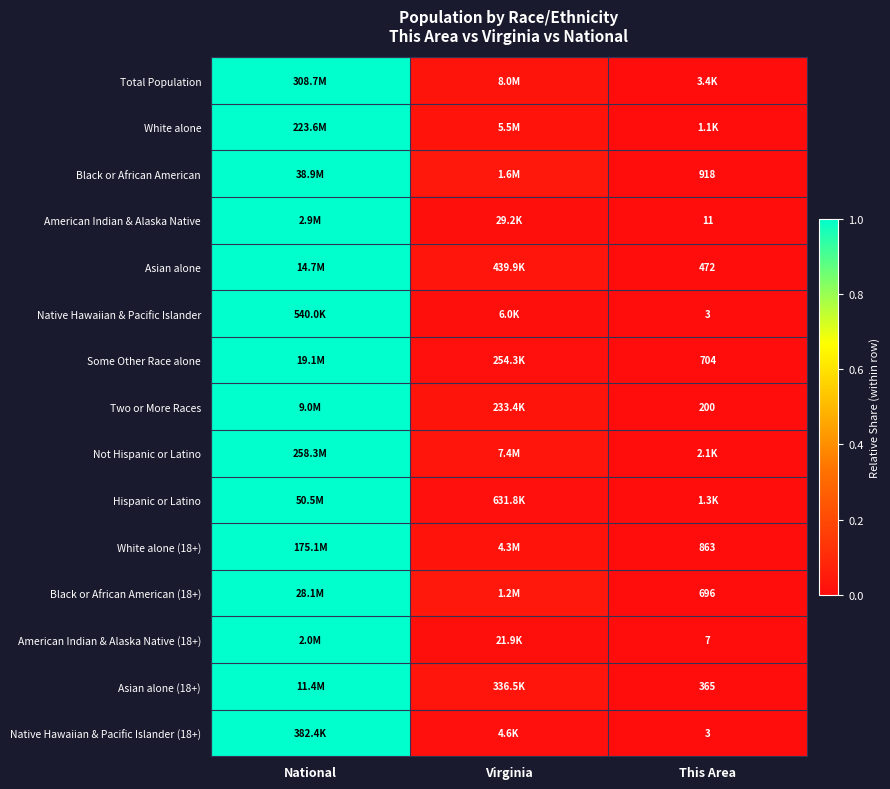

The value of Two or More Races at Virginia is 0.0. True or false?

True